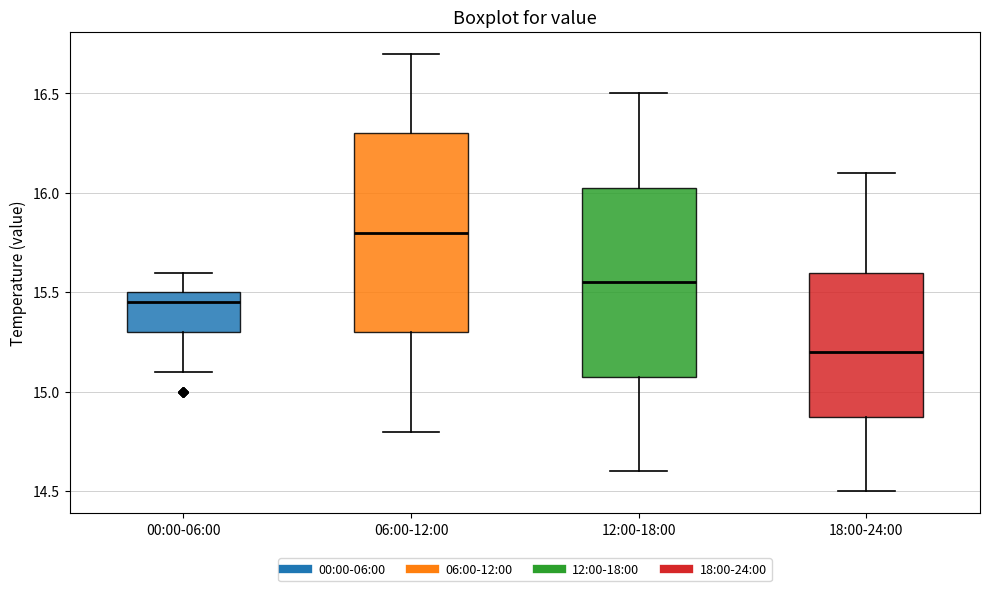

Reading left to right, transcribe this box plot: for each box, give where its median line is, the range the box spans, and where its two whiskers end, as read against the y-axis. The values are not printed on the chart, so give them approximately, as read against the axis.

00:00-06:00: median 15.45, box 15.30 to 15.50, whiskers 15.10 to 15.60
06:00-12:00: median 15.80, box 15.30 to 16.30, whiskers 14.80 to 16.70
12:00-18:00: median 15.55, box 15.10 to 16.05, whiskers 14.60 to 16.50
18:00-24:00: median 15.20, box 14.90 to 15.60, whiskers 14.50 to 16.10